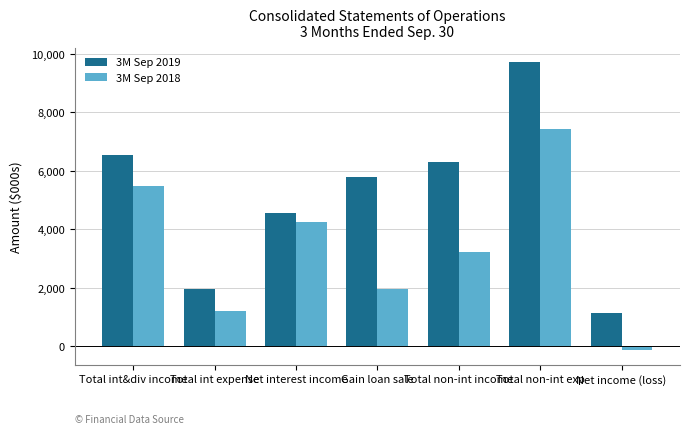

Reading right to left, what are all the values shown in this chart?

3M Sep 2019: 1144	9718	6303	5782	4573	1968	6541
3M Sep 2018: -142	7427	3208	1956	4260	1208	5468